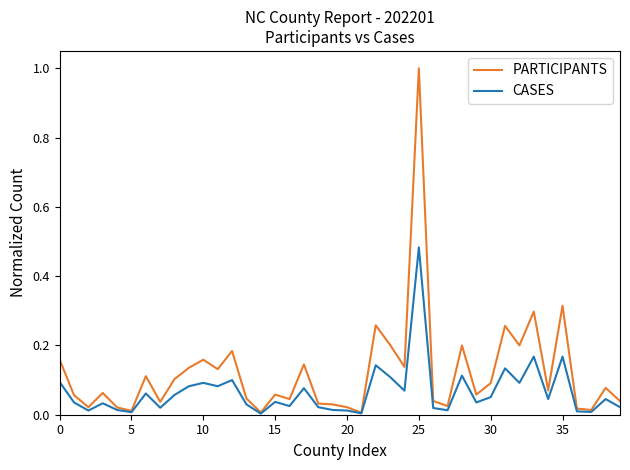

Rank the series by their average value, from highest to lowest.

PARTICIPANTS, CASES